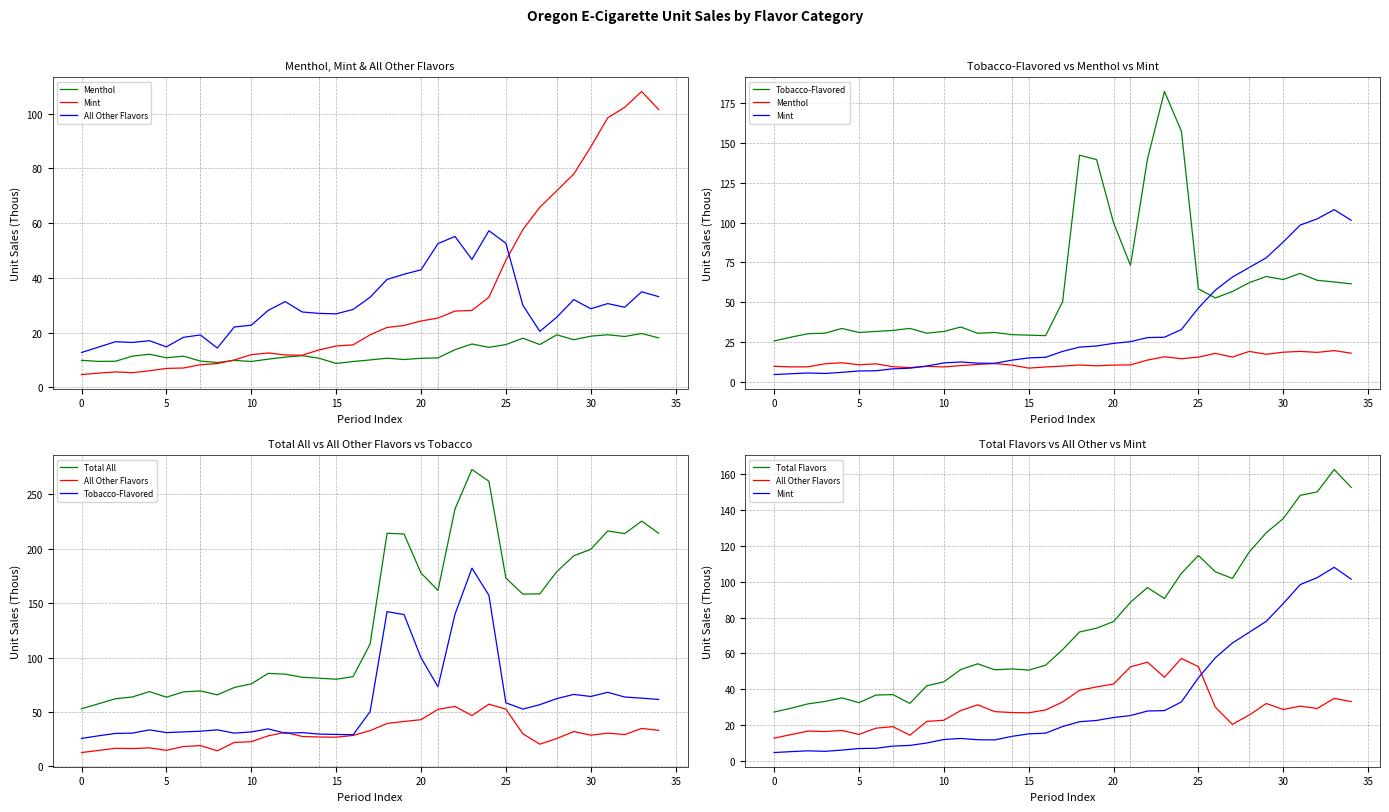

At which label does All Other Flavors first exceed 28?

11